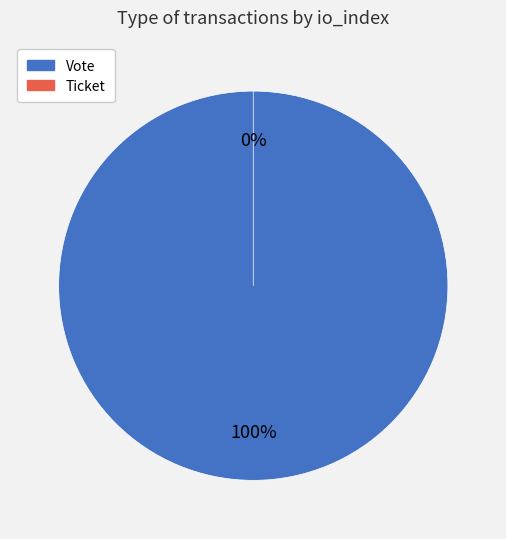

What is the largest slice in the pie chart?

Vote